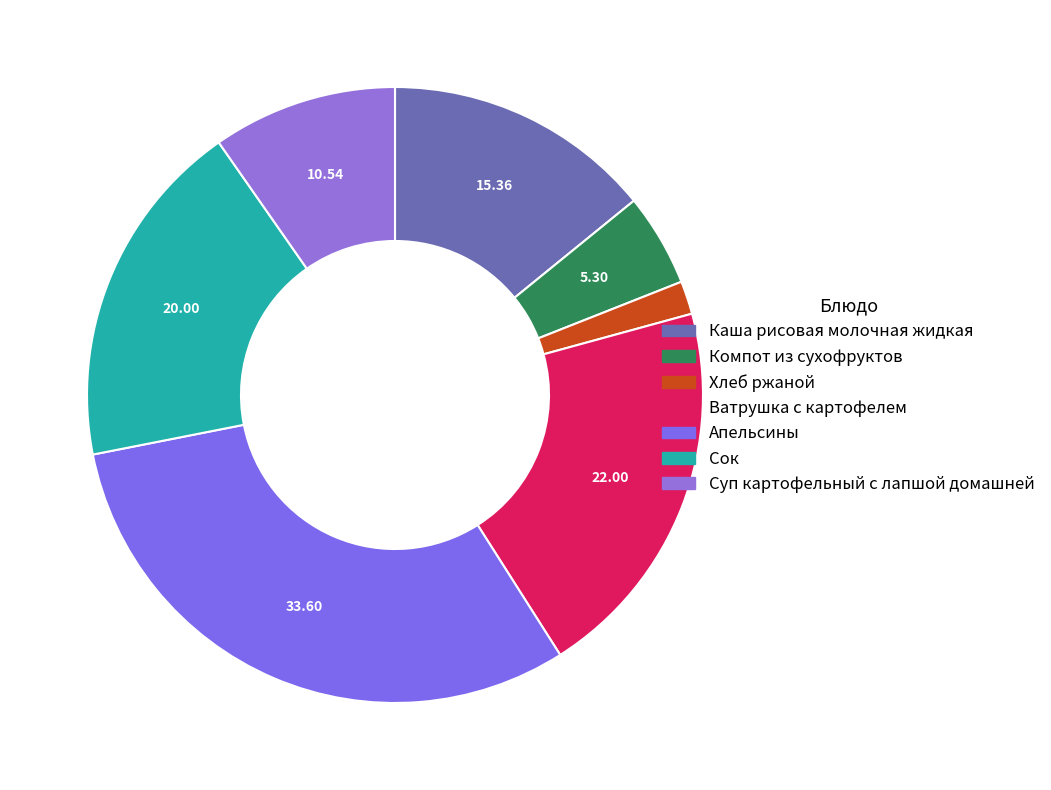

Is there a majority slice in this chart?

No